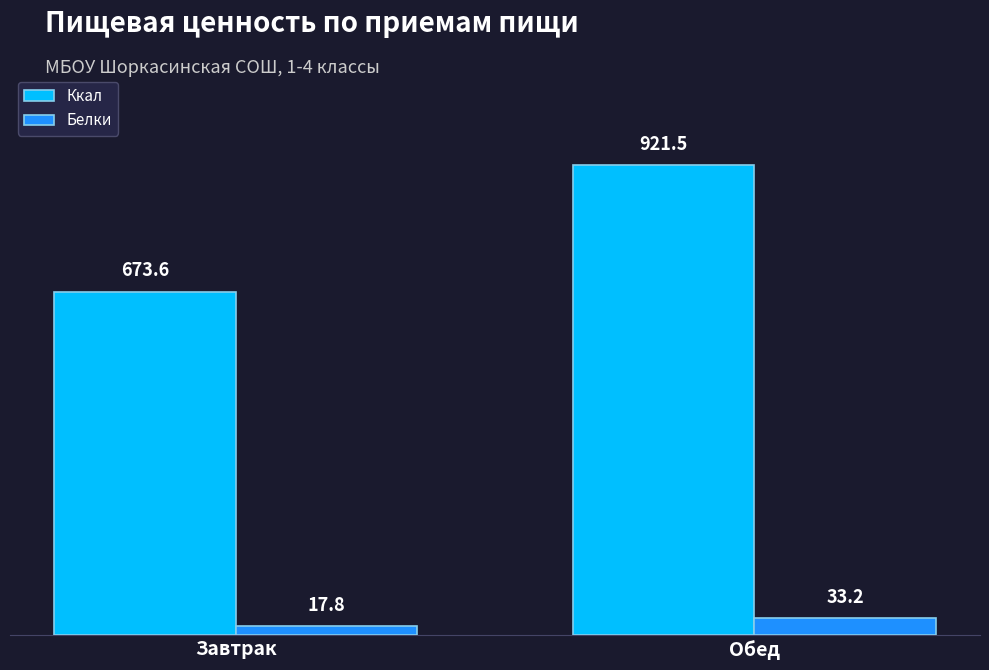

What is the difference between the highest and lowest values at Обед?

888.3